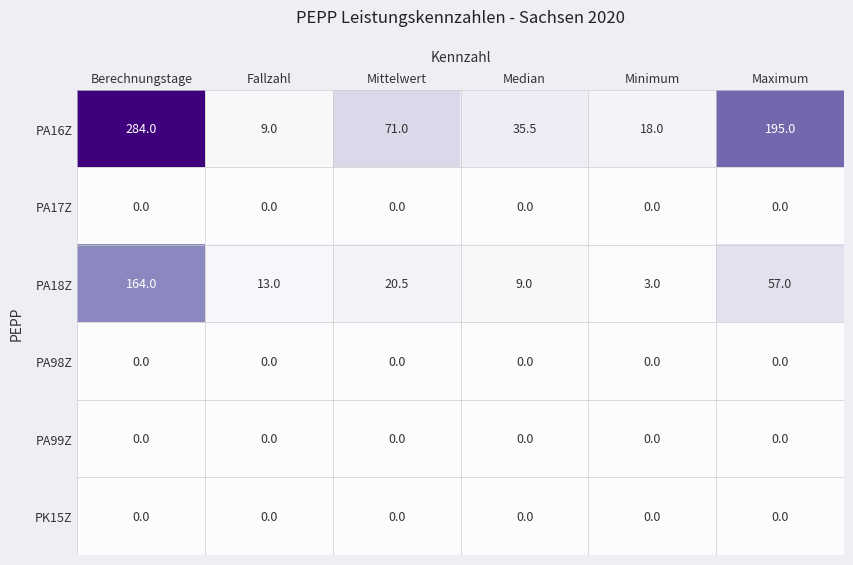

What is the difference between the maximum and second lowest values in the PA18Z series?

155.0